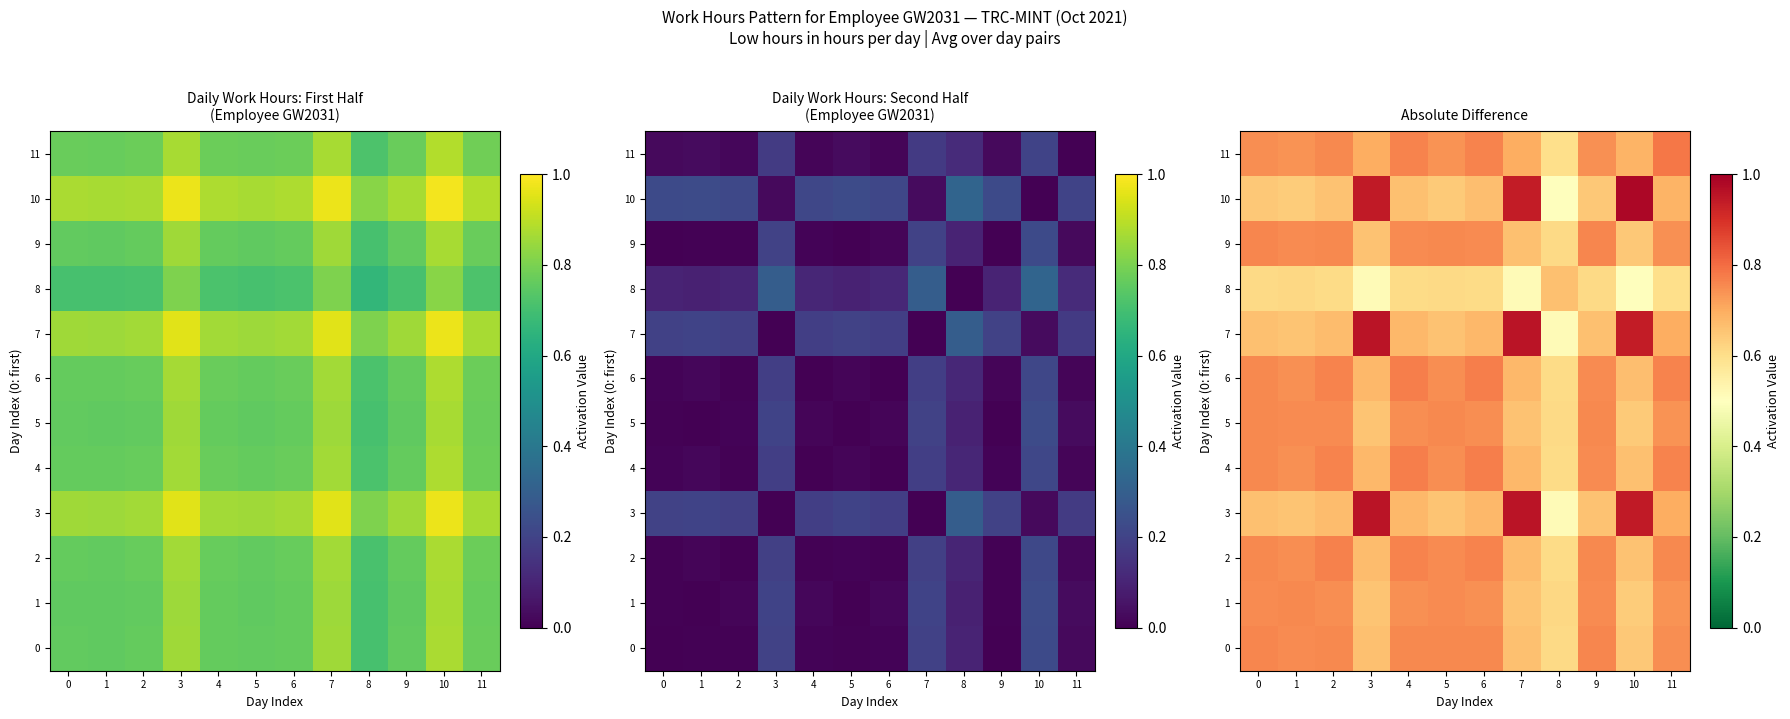

Rank the categories by 8 value from highest to lowest.

8, 1, 5, 9, 0, 2, 4, 6, 11, 7, 3, 10